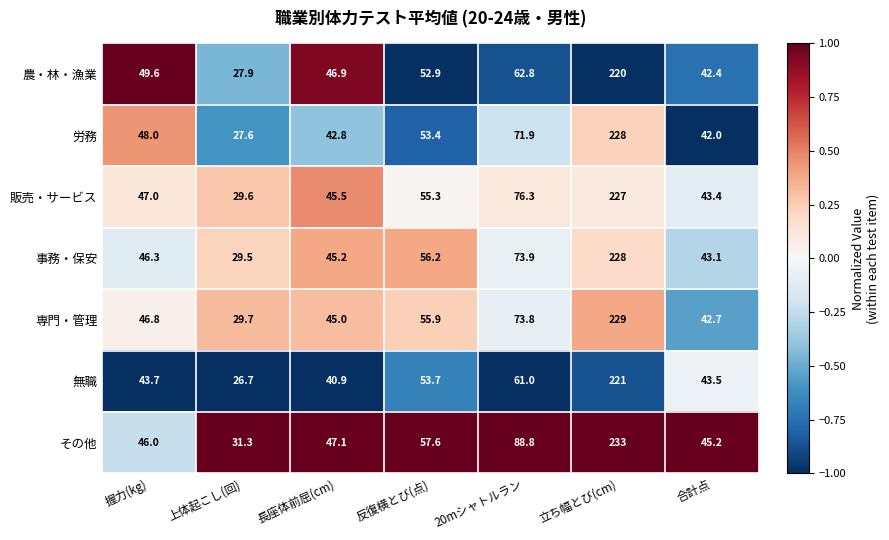

How many series are shown in this chart?

7